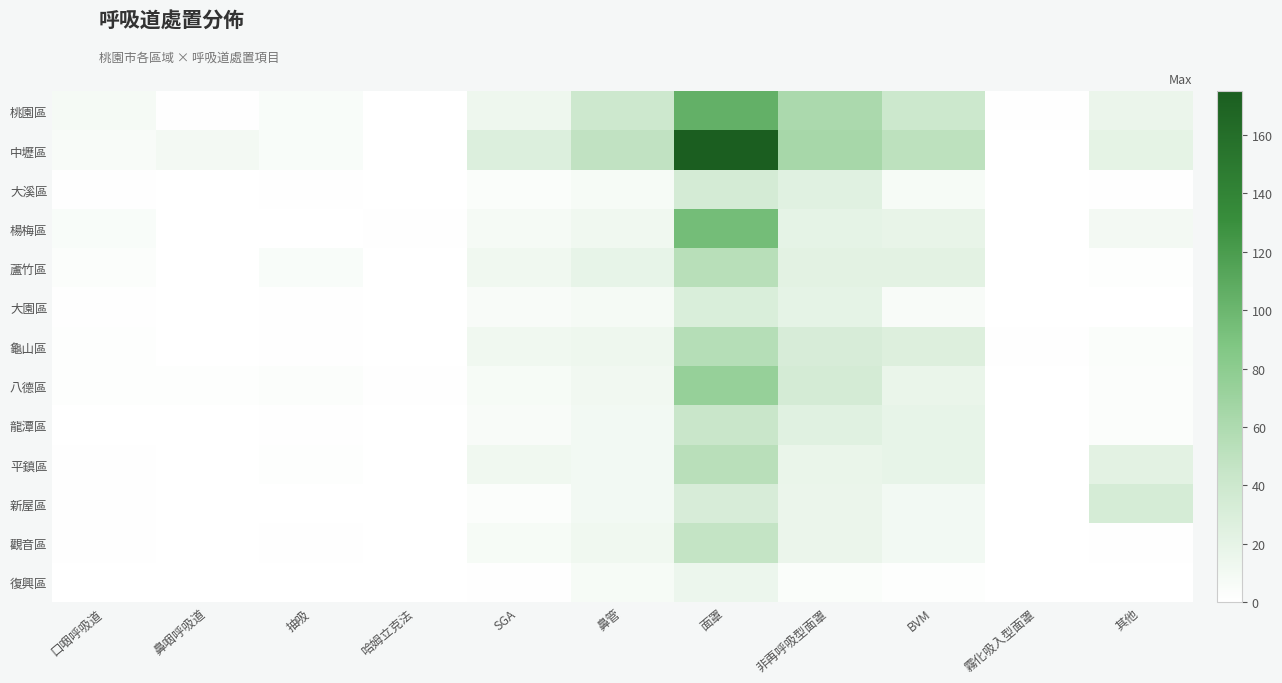

At which category does the chart reach its peak across all series?

面罩